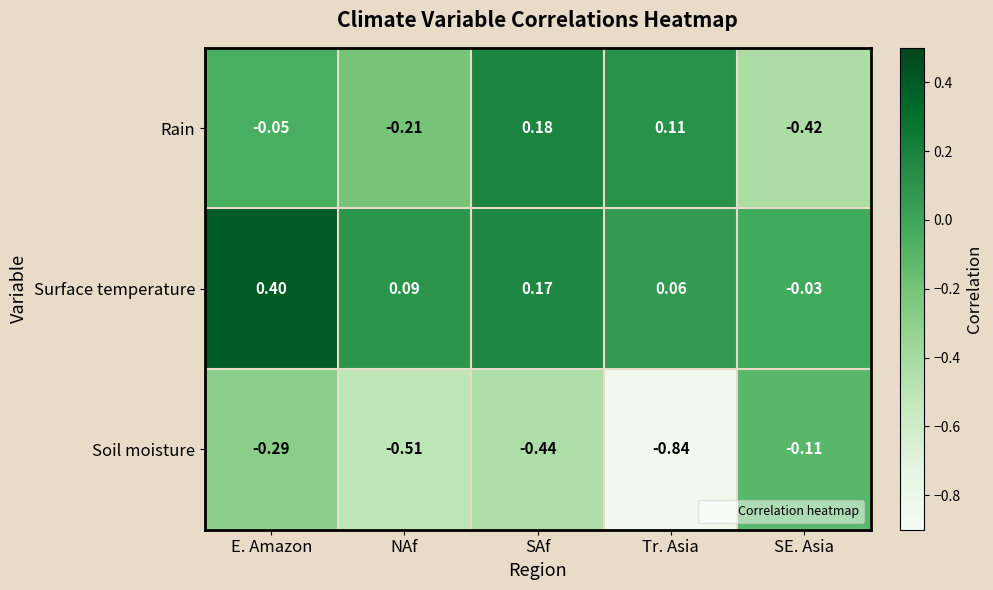

At which label is Rain closest to 0?

E. Amazon